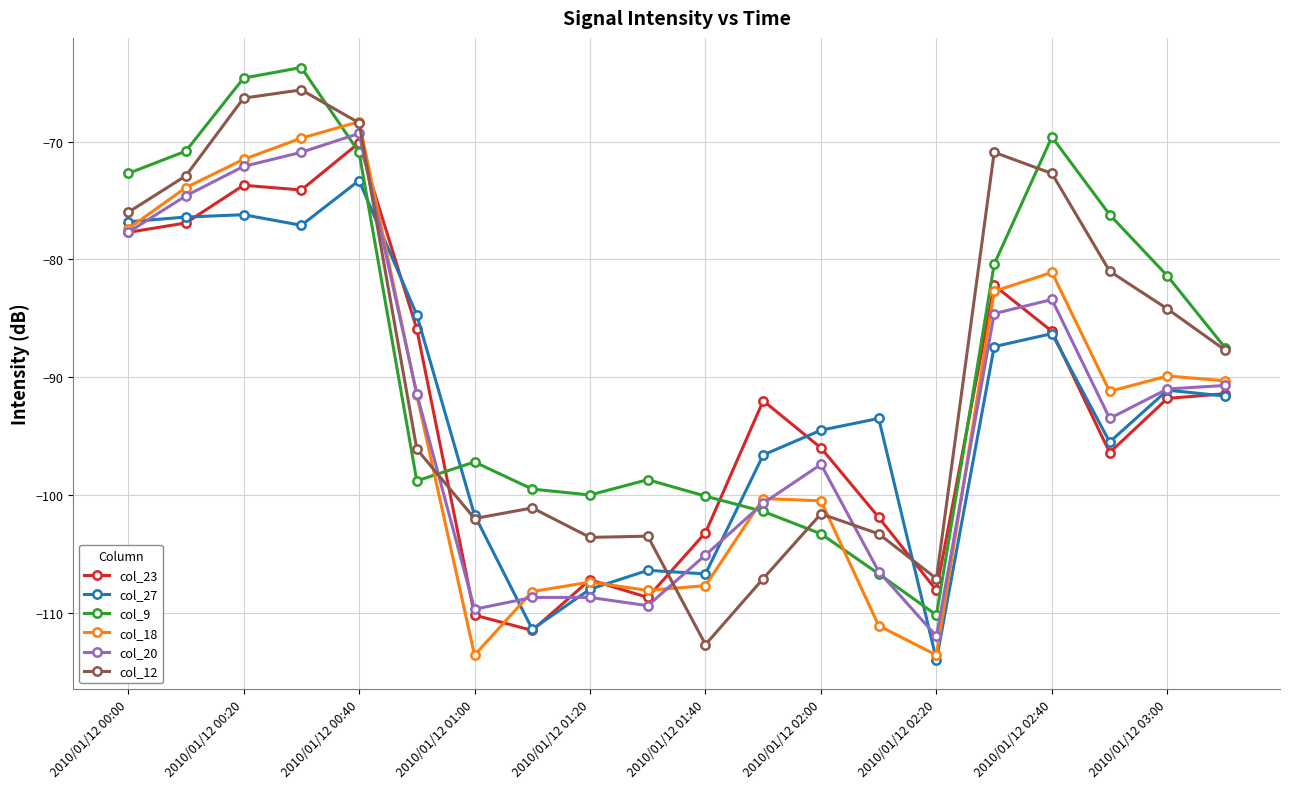

What is the maximum value for col_9?

-63.7